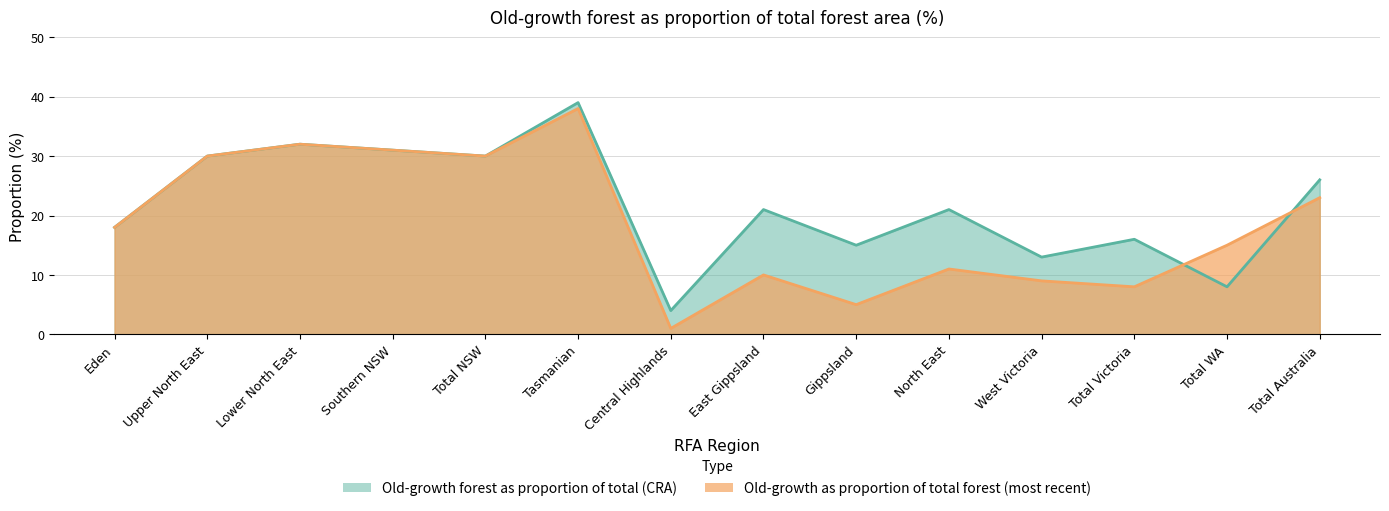

Read the Old-growth as proportion of total forest (most recent) value at Eden.

18